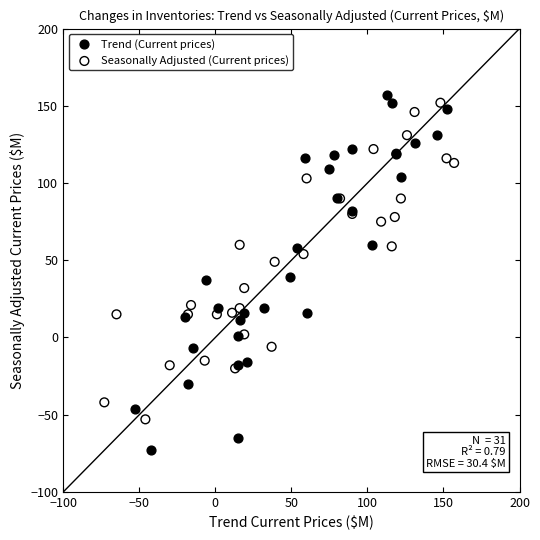

Which series reaches the minimum Y coordinate?

Trend (Current prices)